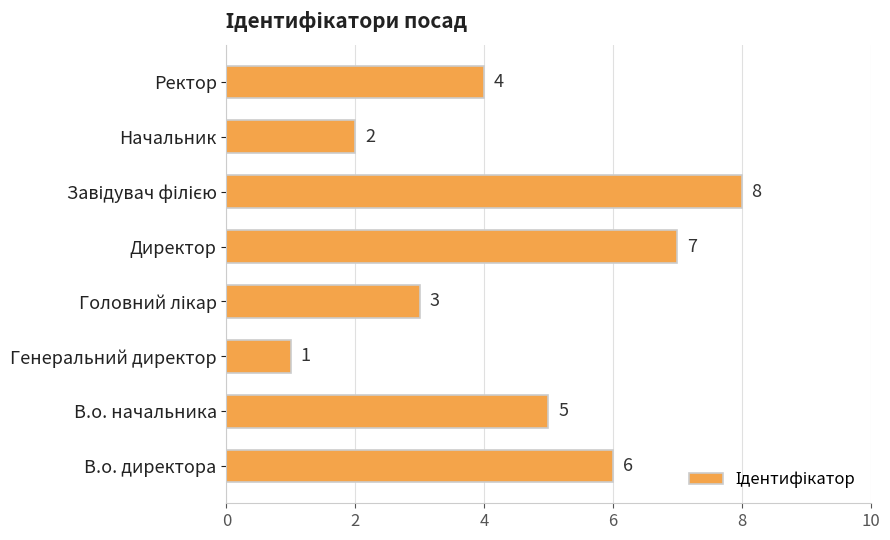

True or false: the data shows 6 at В.о. директора.

True